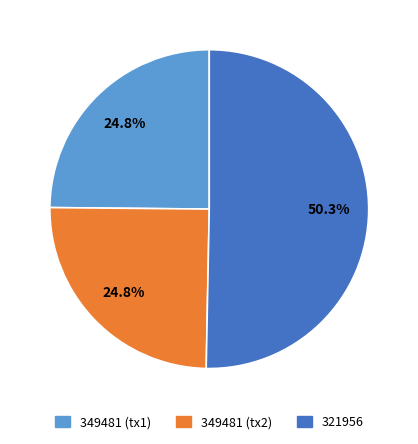

Count the number of slices in the pie.

3